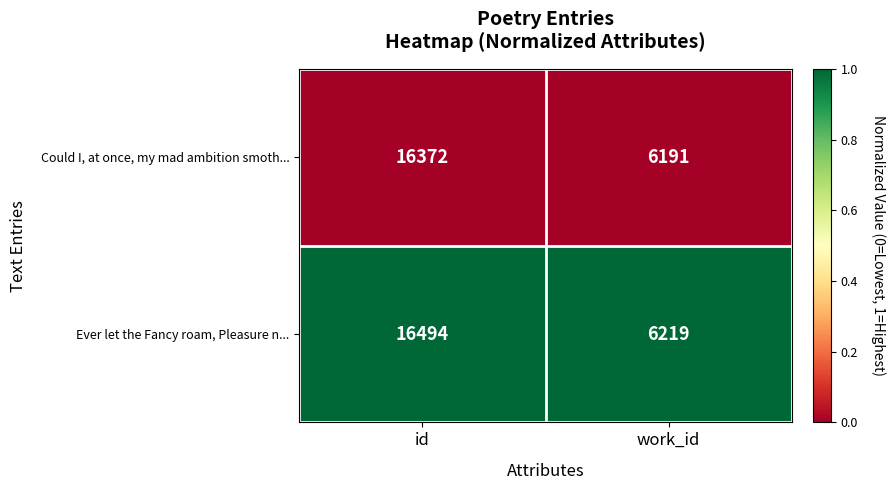

Rank the series at work_id from lowest to highest value.

Could I, at once, my mad ambition smoth..., Ever let the Fancy roam, Pleasure n...